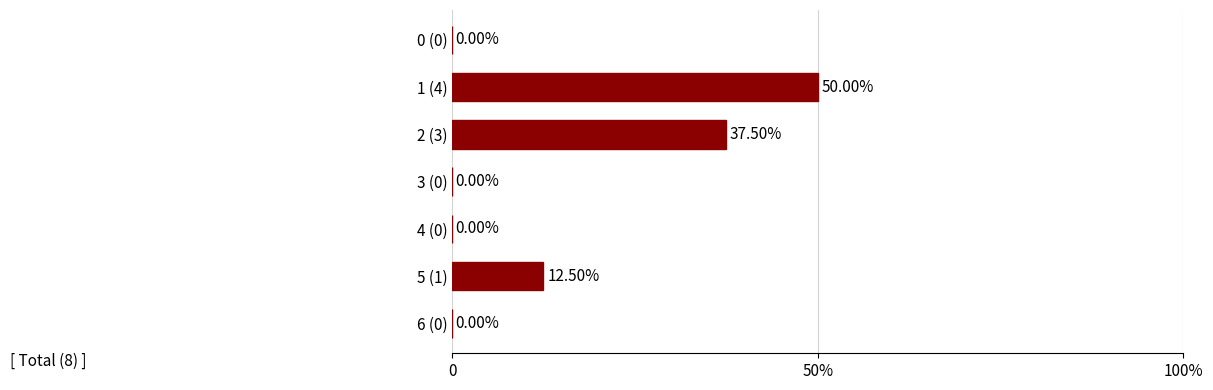

Which category has the highest value across all series?

1 (4)